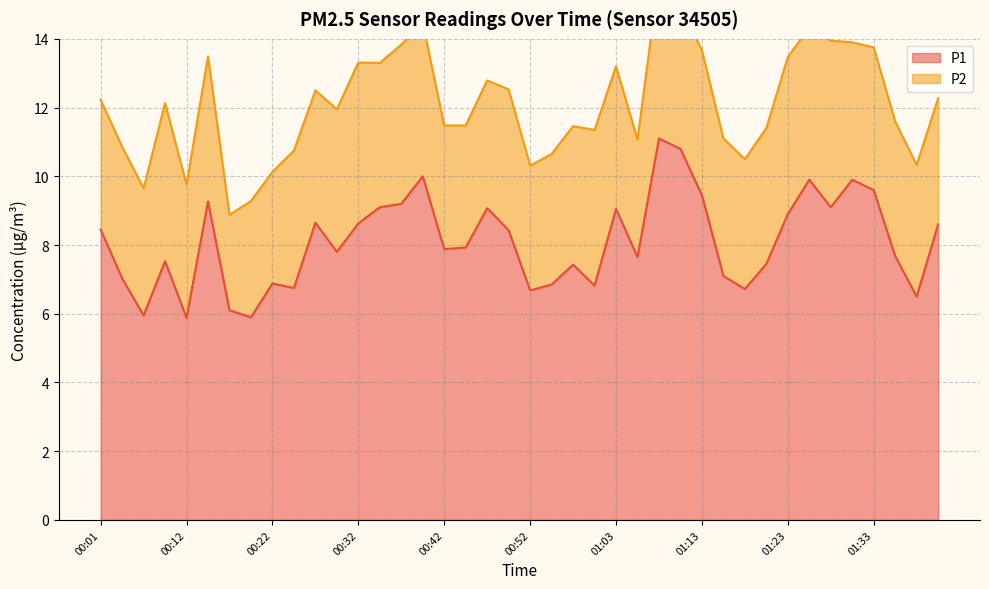

What is the change in value from 00:29 to 00:52?

-1.1